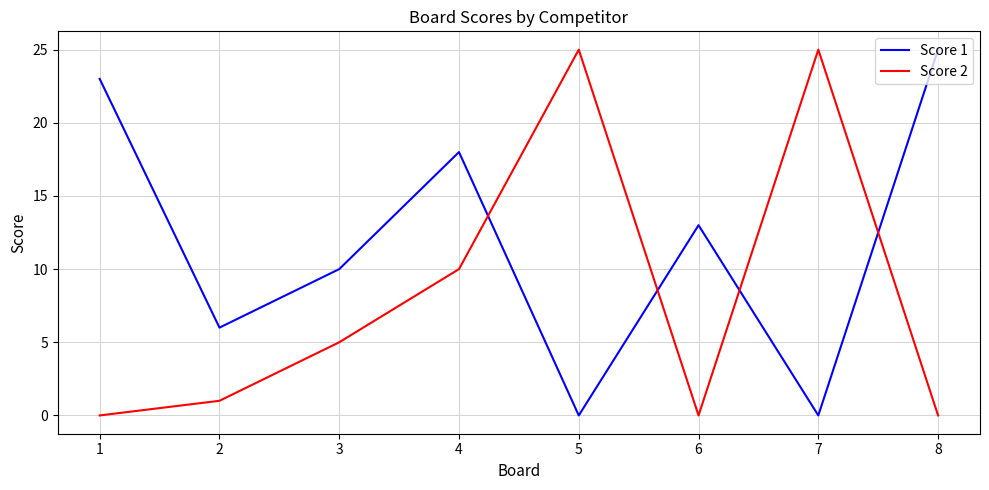

At which label is Score 2 closest to 12?

4